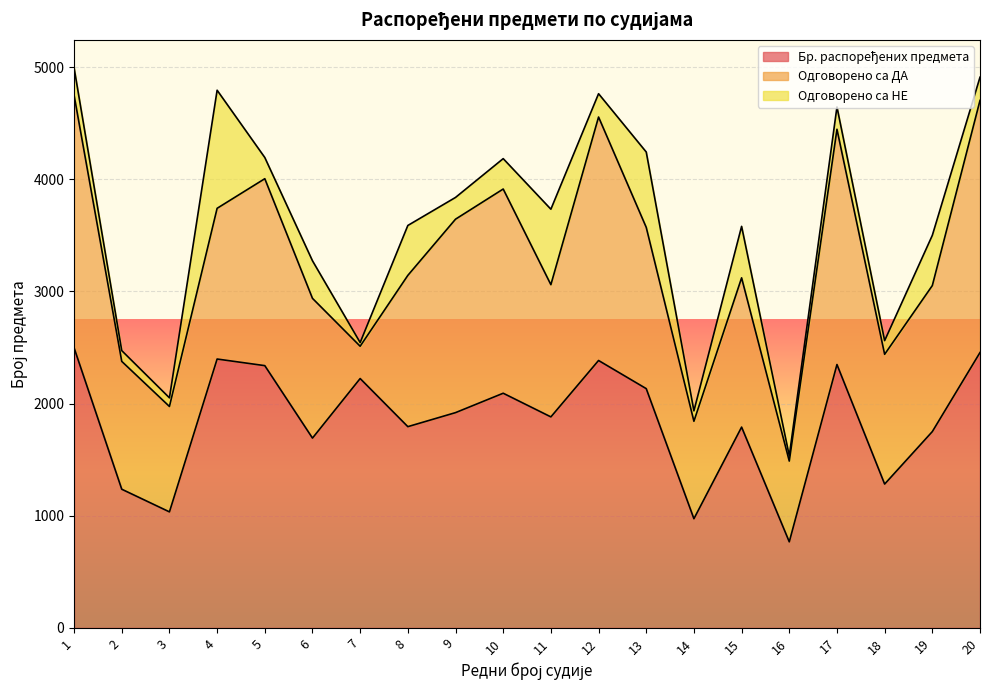

Which category has the highest value in the Одговорено са ДА series?

1